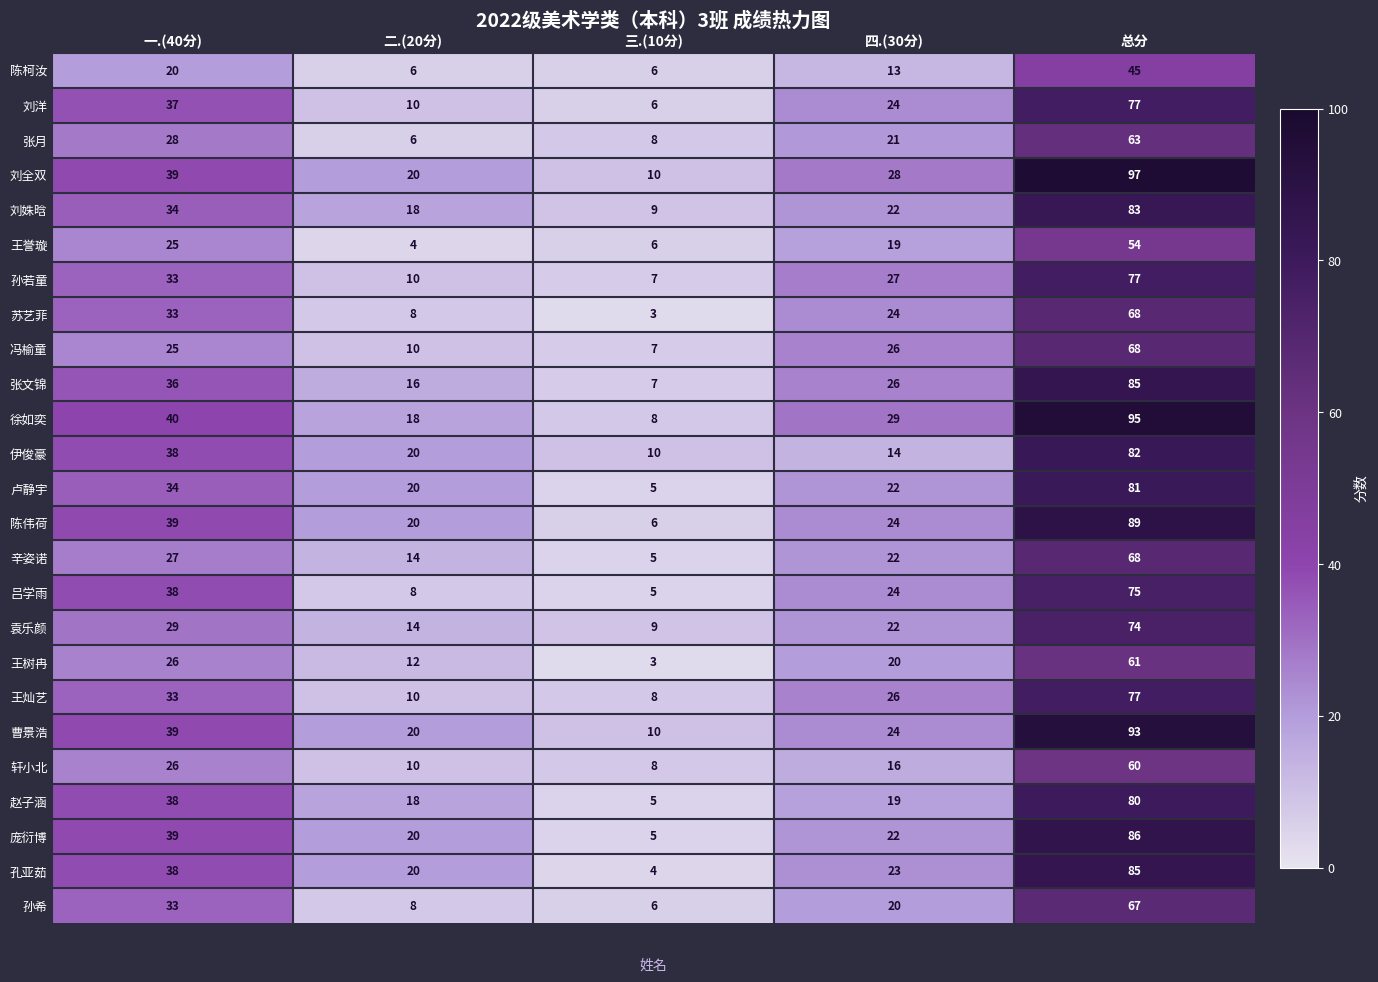

What is the sum of all 徐如奕 values?

190